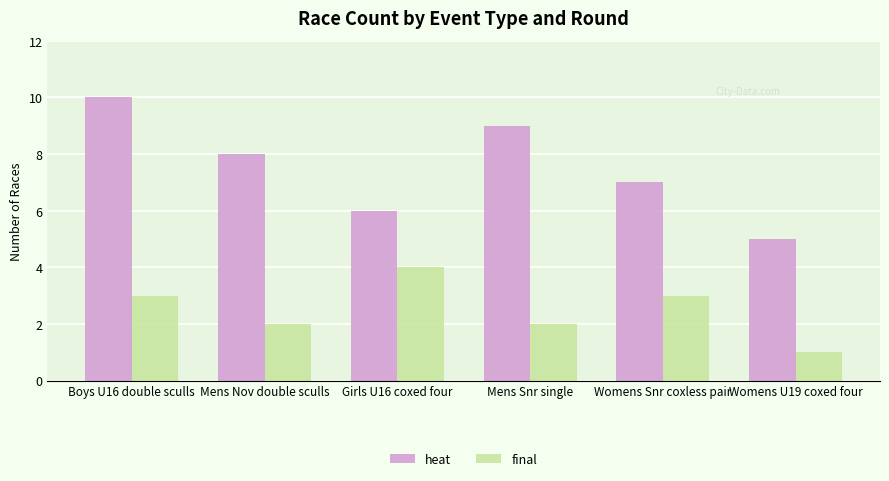

What is the sum of all heat values?

45